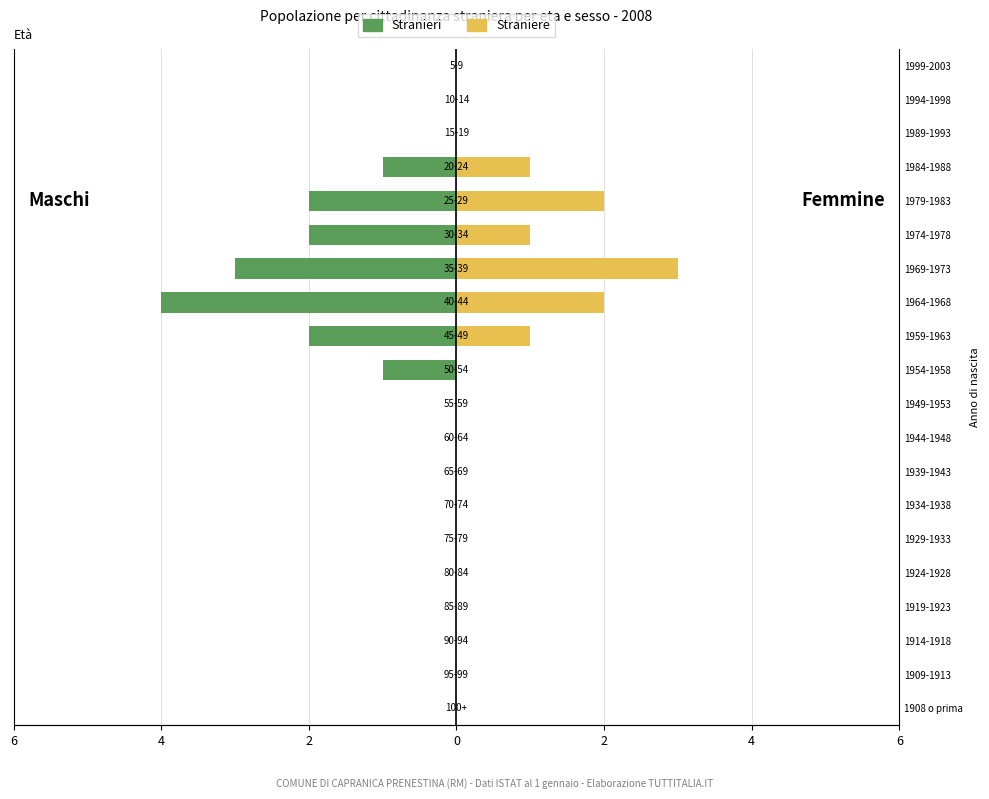

How many Straniere values are between 0 and 1?

17